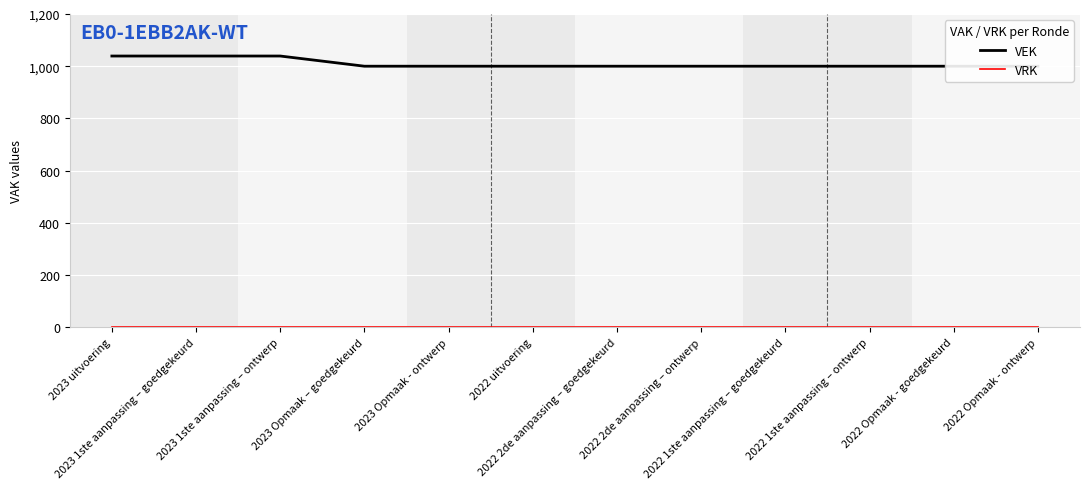

Where is VEK nearest to the value 1019?

2023 Opmaak – goedgekeurd